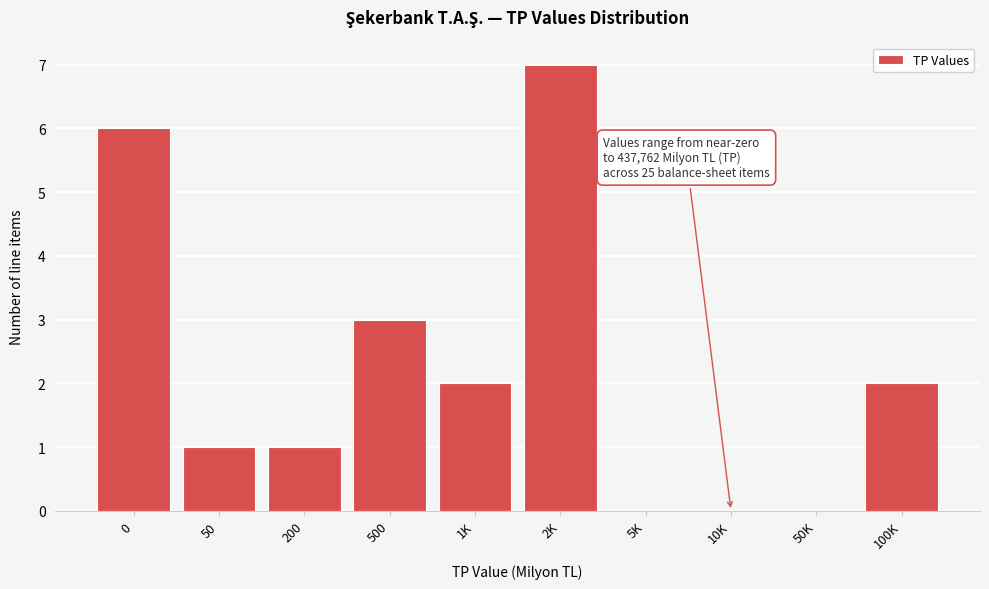

Reading left to right, list all the values displayed in this chart.

0=6	50=1	200=1	500=3	1K=2	2K=7	5K=0	10K=0	50K=0	100K=2